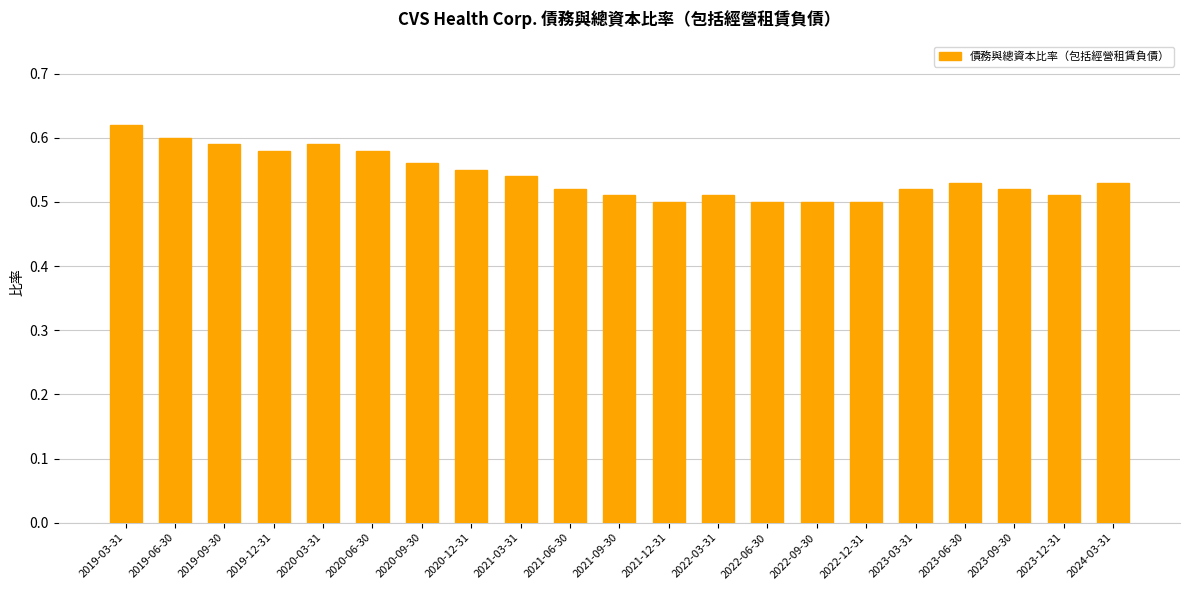

What is the difference between the maximum and minimum values?

0.1